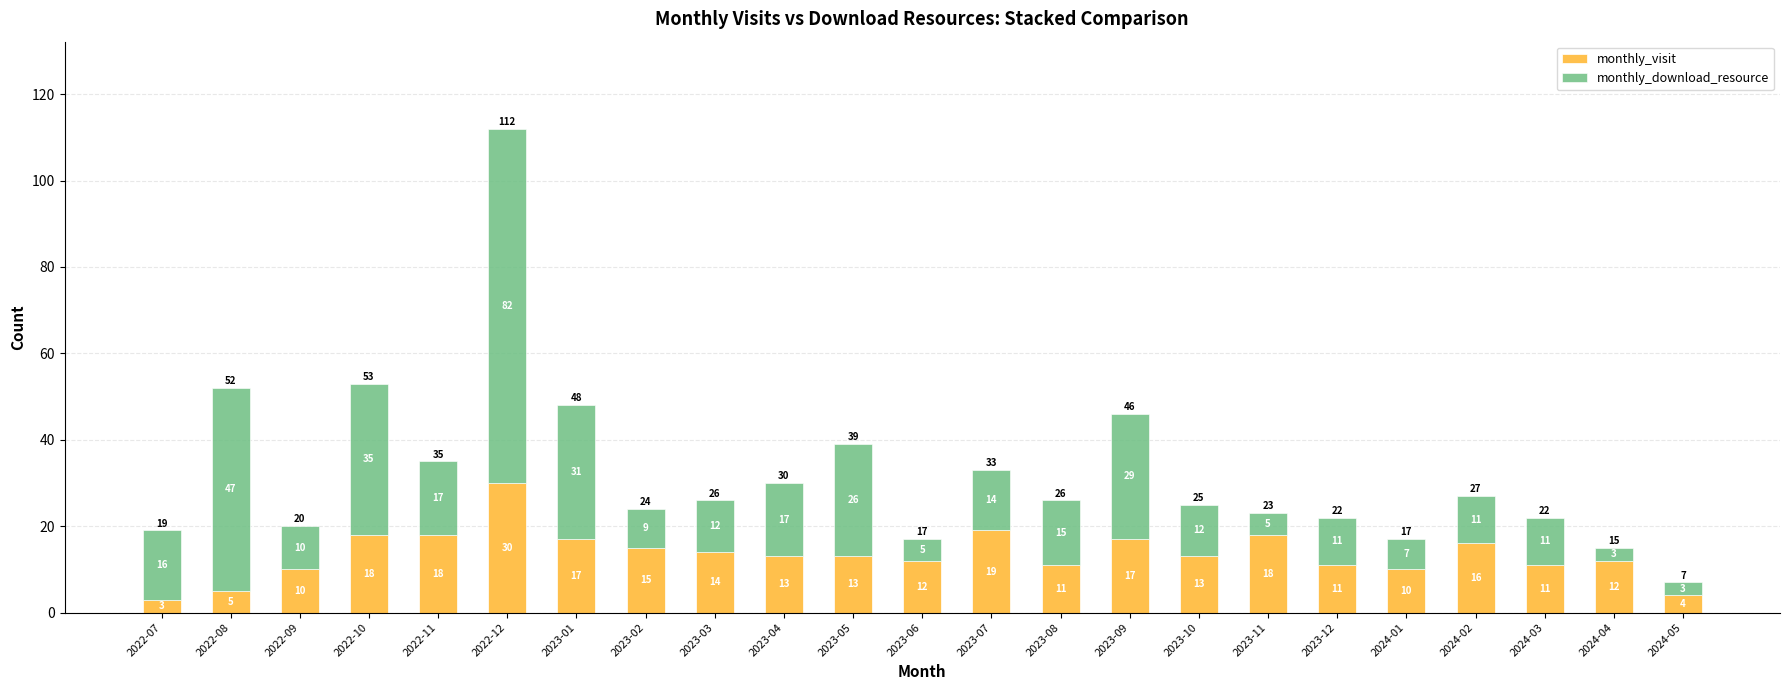

What value does the monthly_visit series have at 2023-04?

13